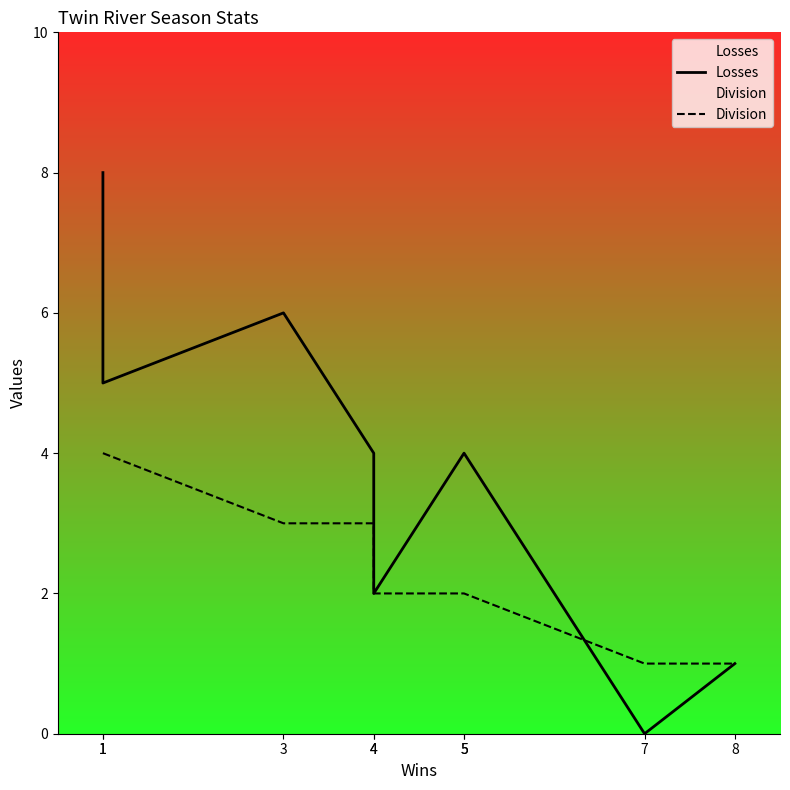

What is the difference between the maximum and second lowest values in the Division series?

3